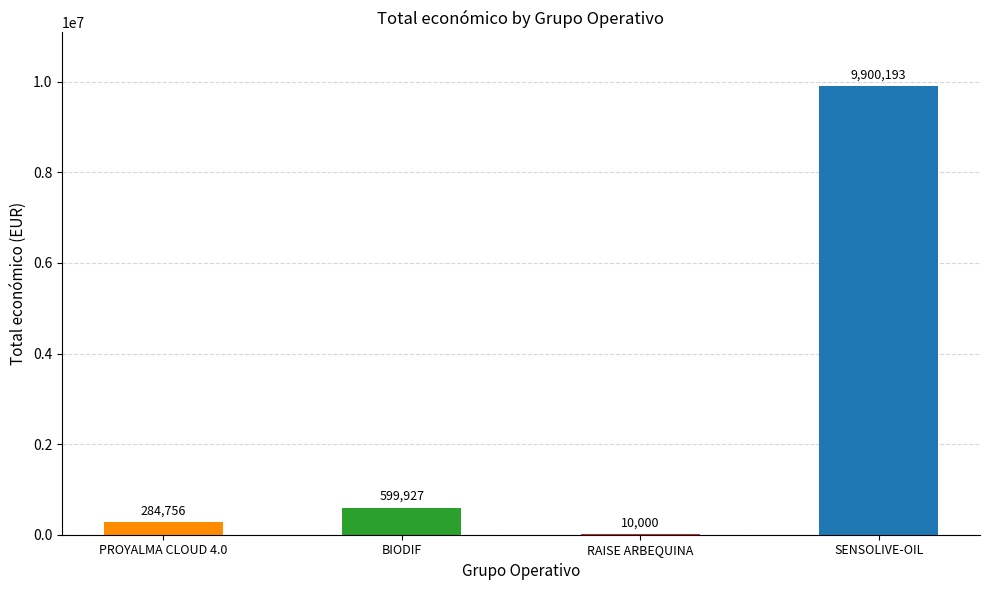

What is the change in value from BIODIF to SENSOLIVE-OIL?

+9300266